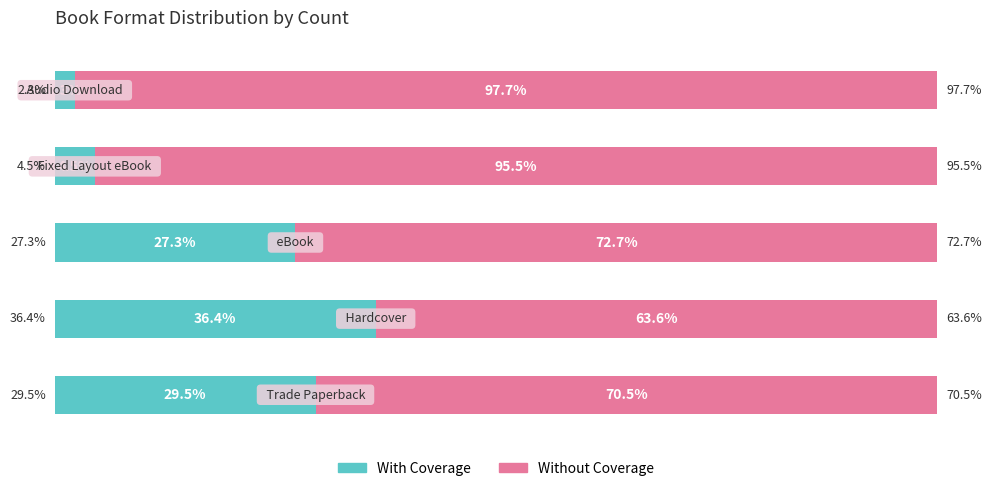

What is the value of the Without Coverage bar at the 2nd from the left?

63.6